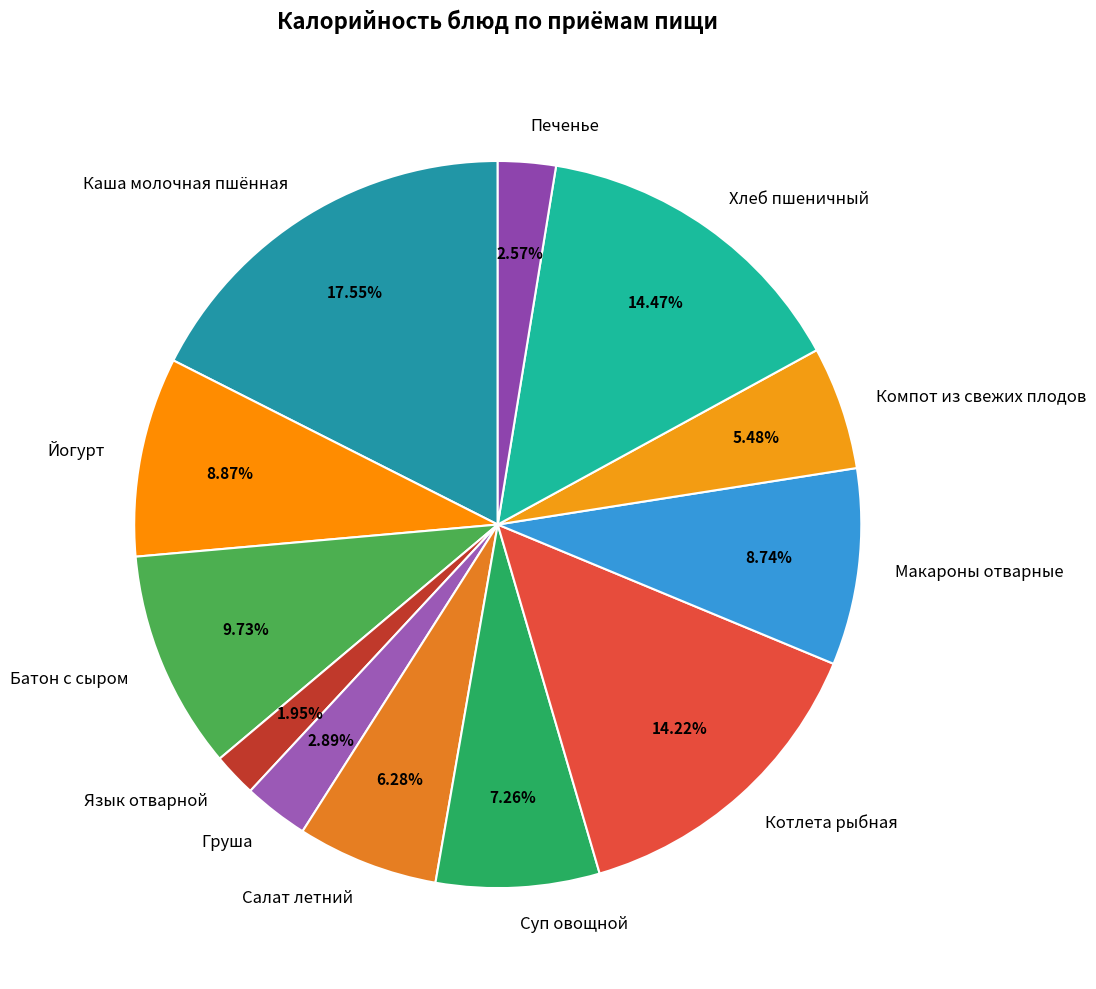

Approximately how many times larger is the value at Батон с сыром compared to Компот из свежих плодов?

1.8